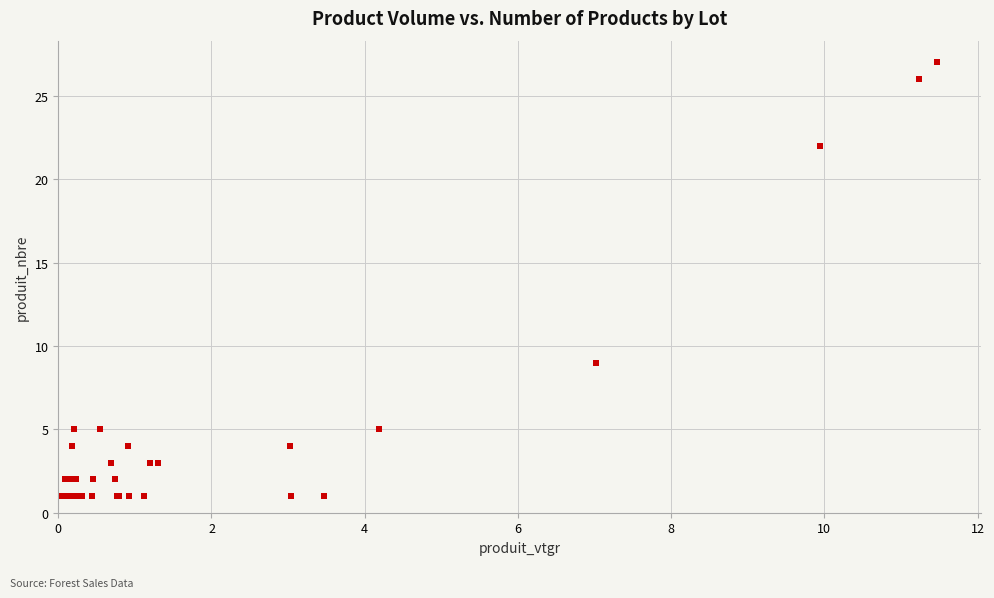

What Y value in the scatter plot is closest to 14?

9